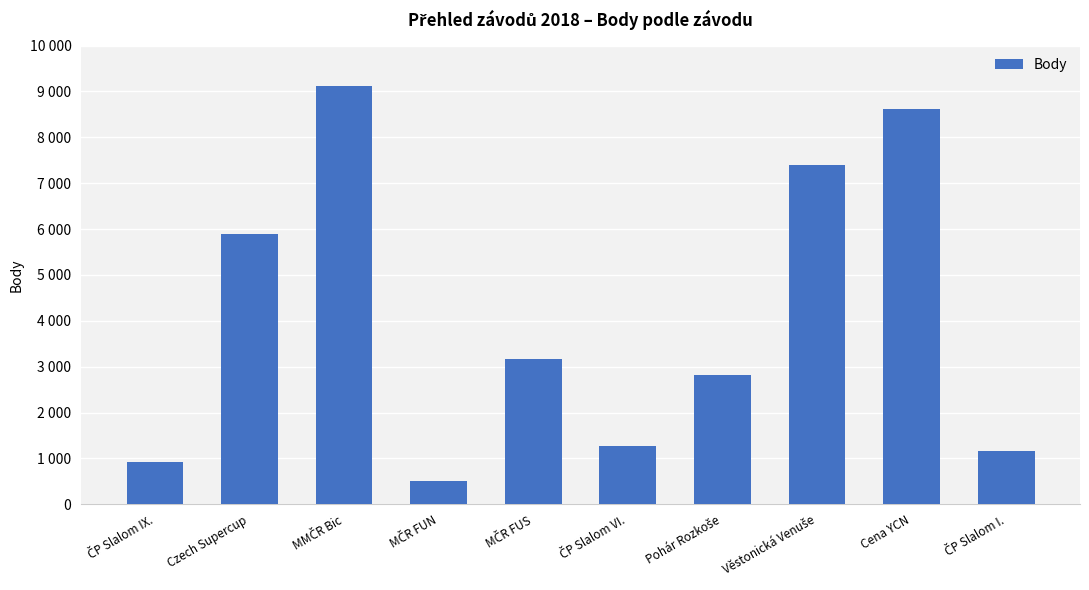

Are the bars horizontal?

No